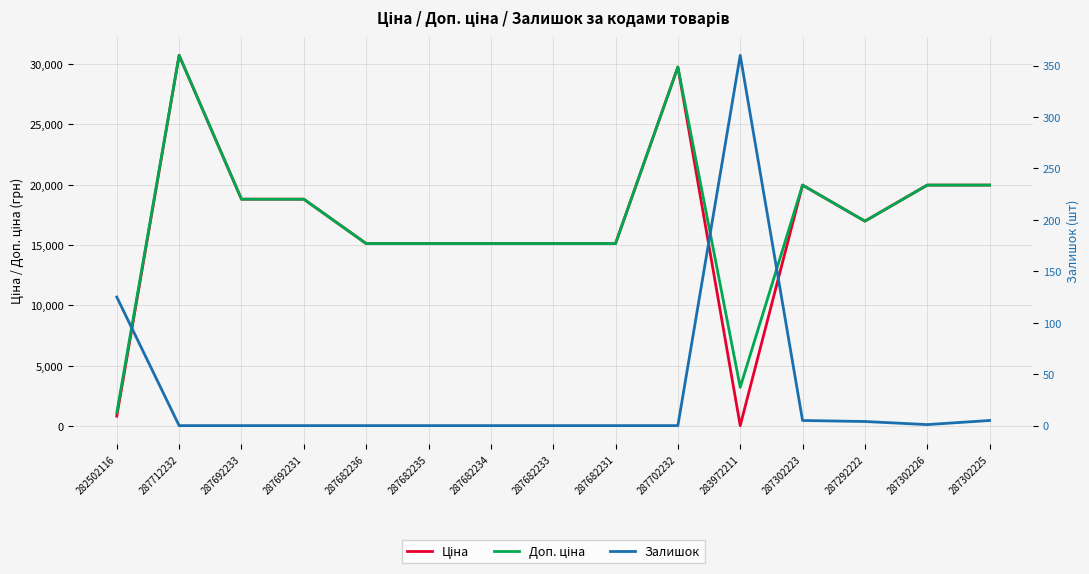

What is the difference between the Ціна values at 287692231 and 287302223?

1167.4